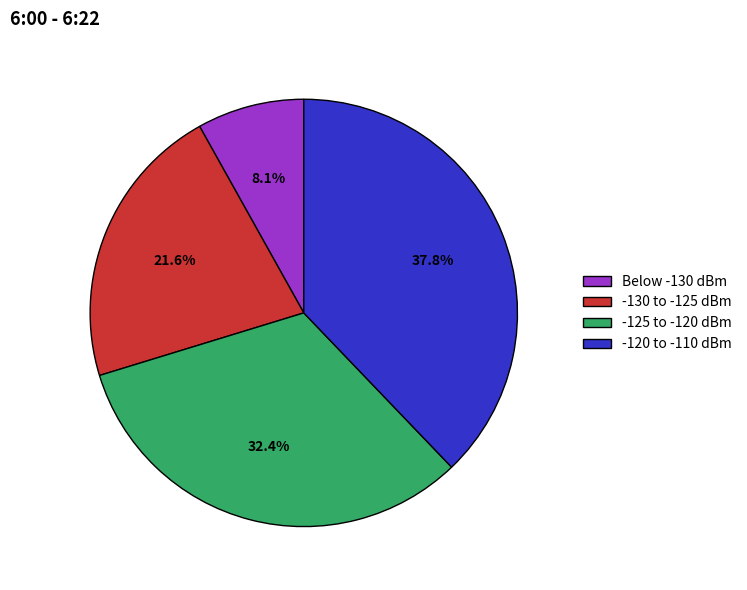

Combined, do Below -130 dBm and -125 to -120 dBm account for over 50%?

No